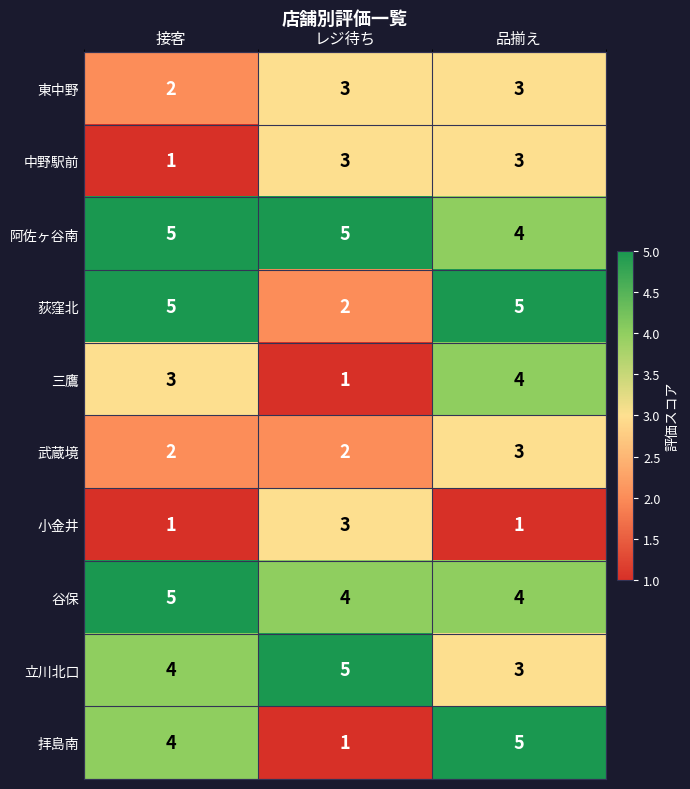

Count the 三鷹 values in the range 1 to 4.

3